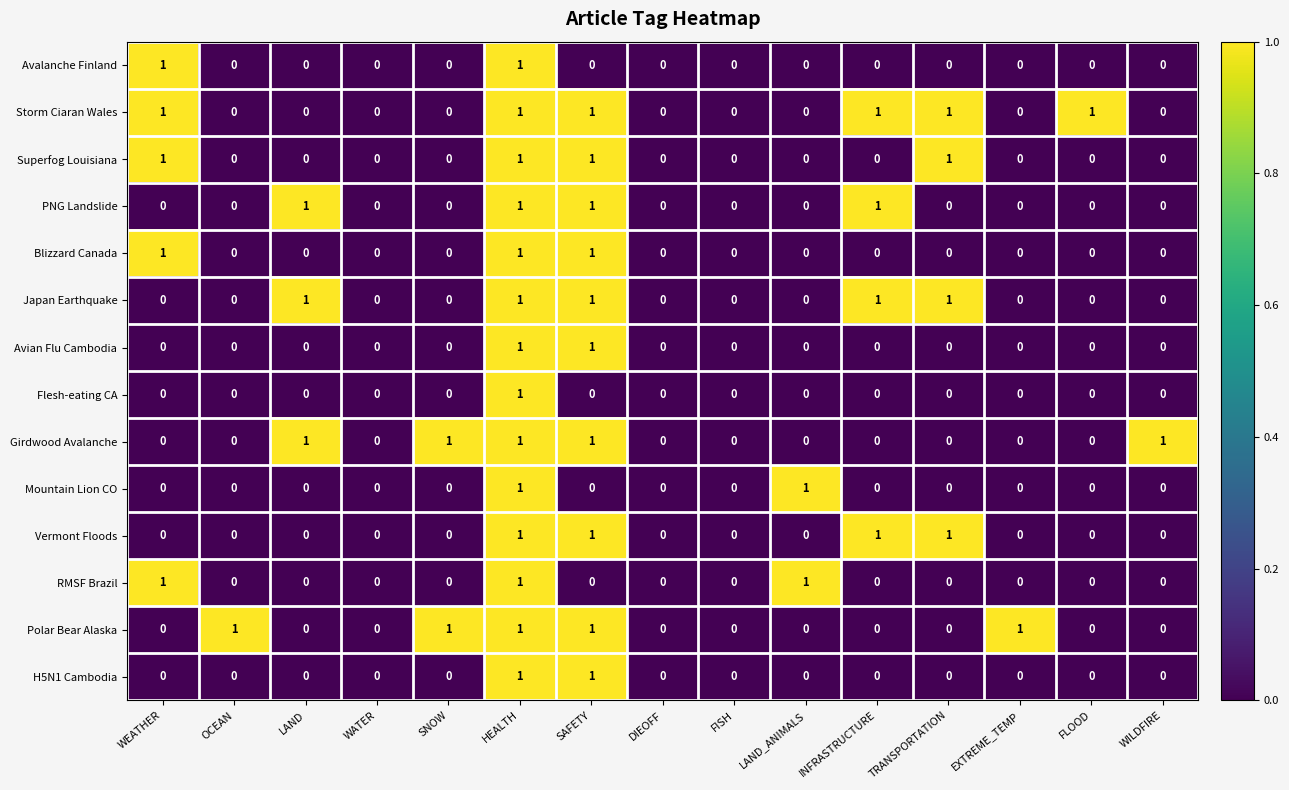

True or false: Japan Earthquake has a value of 0 at SAFETY.

False